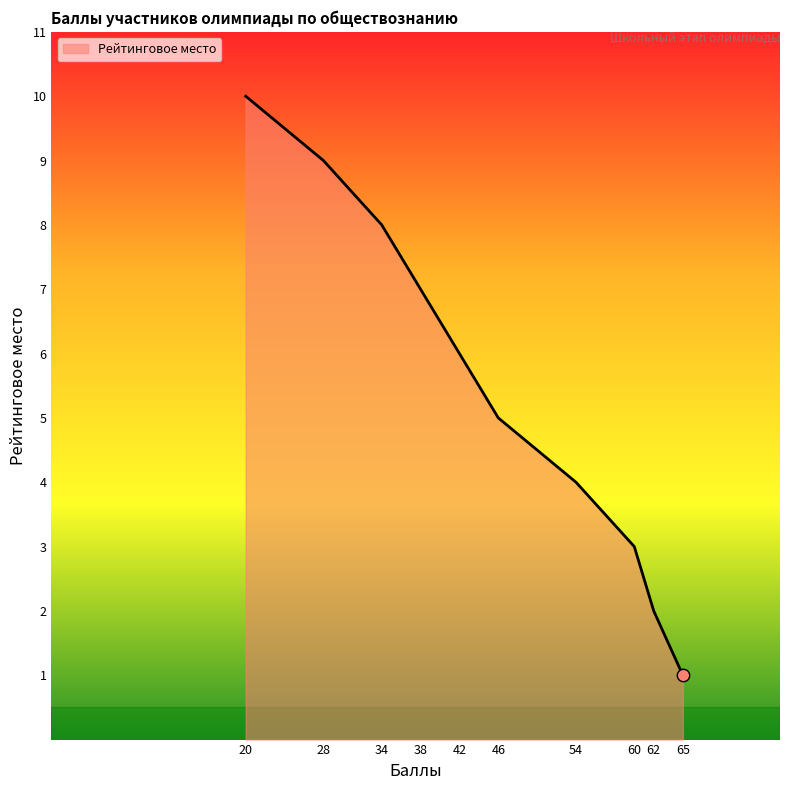

What is the ratio of the value at 60 to the value at 38?

0.4